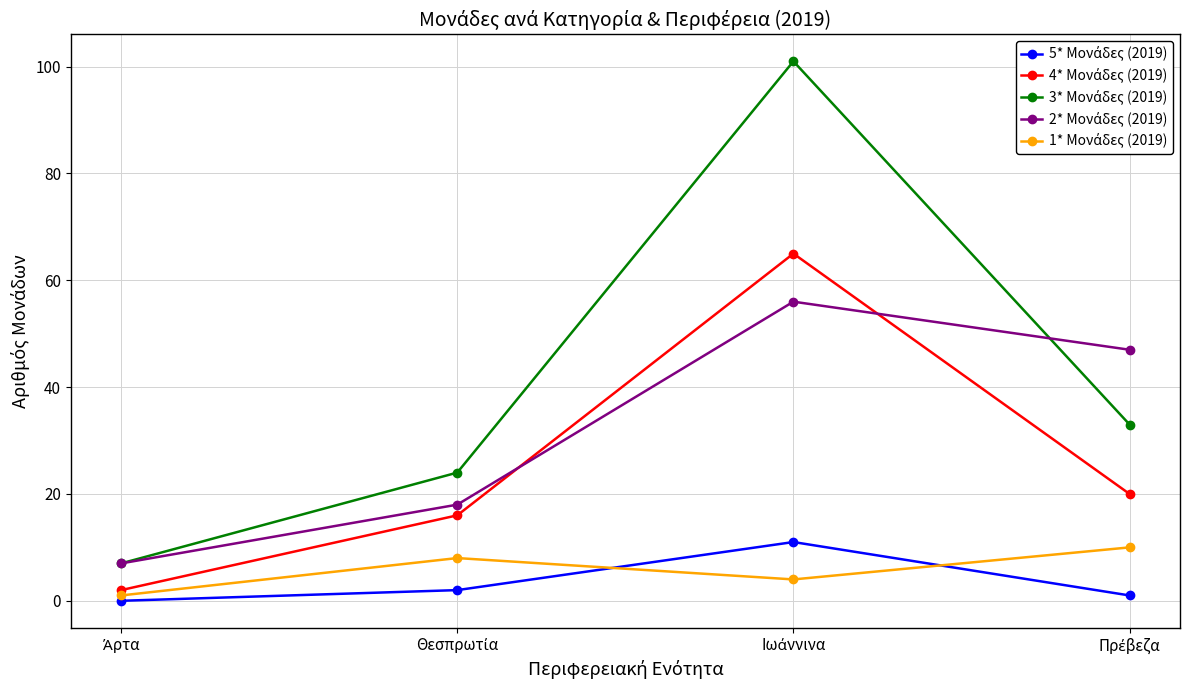

Does the chart display data point markers on the line(s)?

Yes